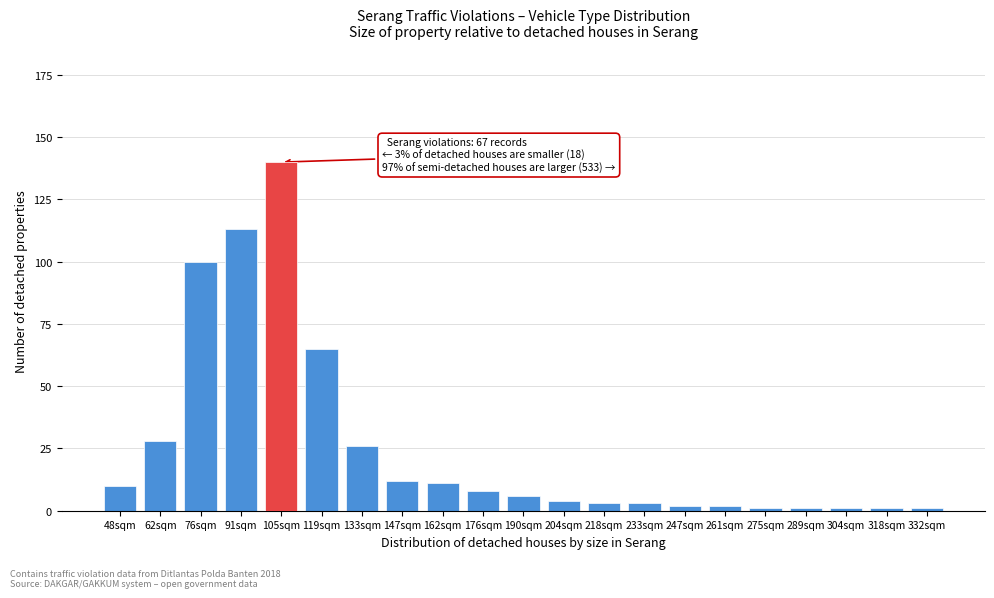

Reading right to left, transcribe all the data shown in this chart.

1	1	1	1	1	2	2	3	3	4	6	8	11	12	26	65	140	113	100	28	10